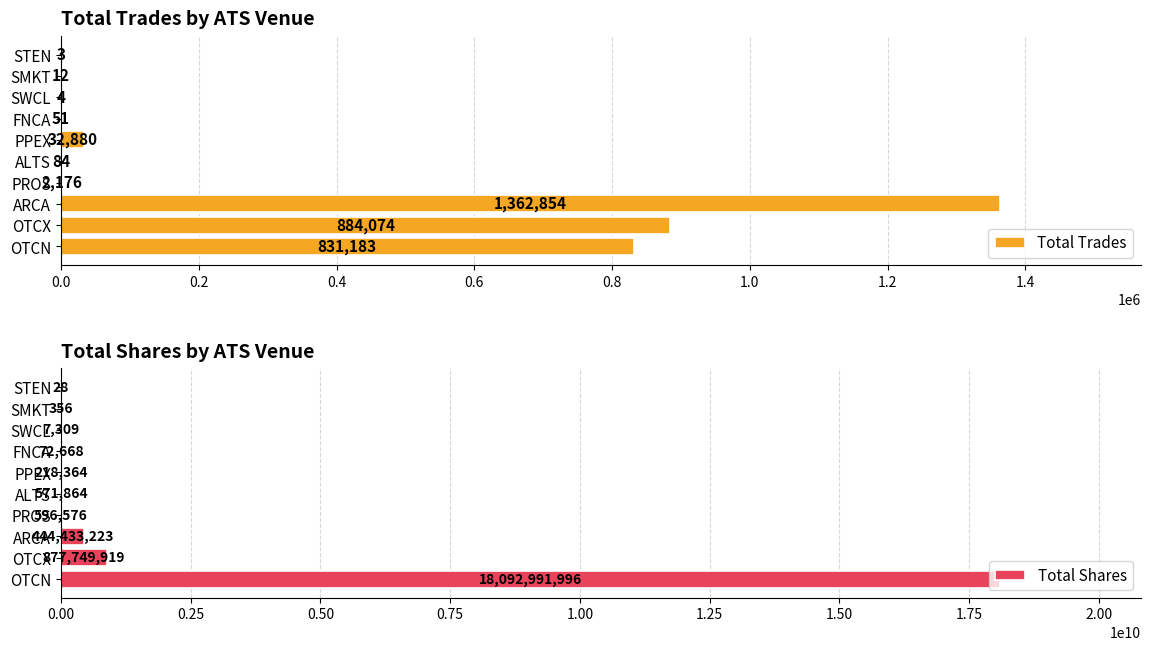

Read the Total Trades value at FNCA, to the nearest 10.

50